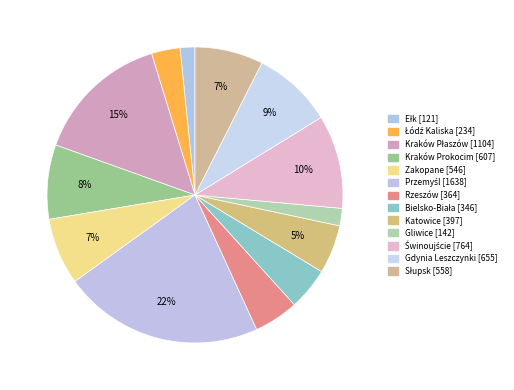

Which category has the smallest portion of the pie?

Ełk